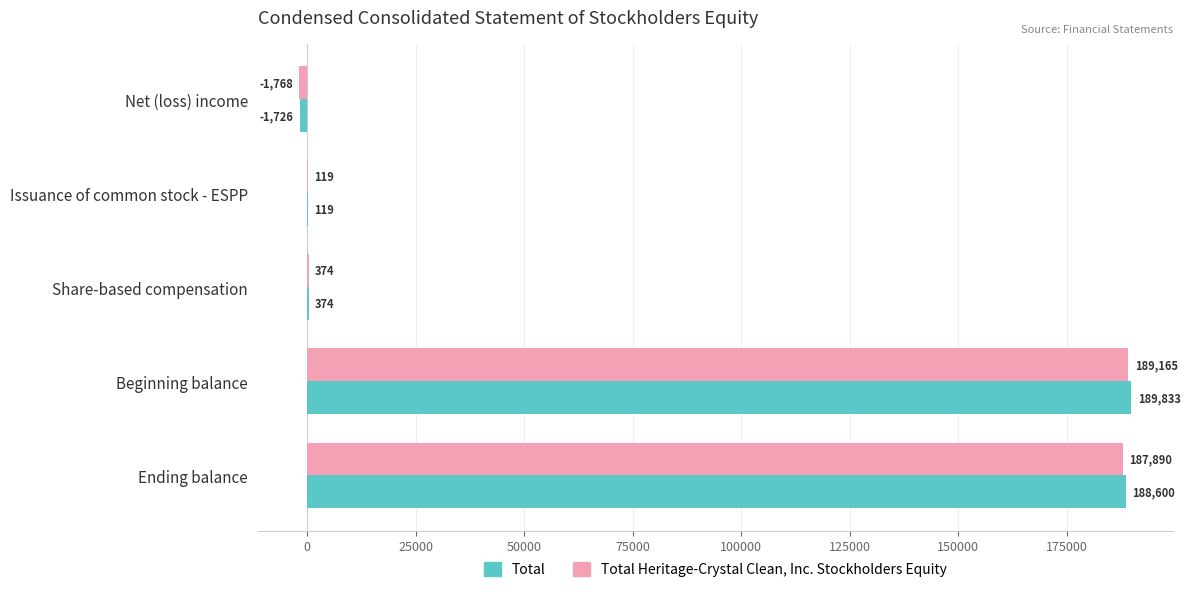

What is the total value across all series at Share-based compensation?

748